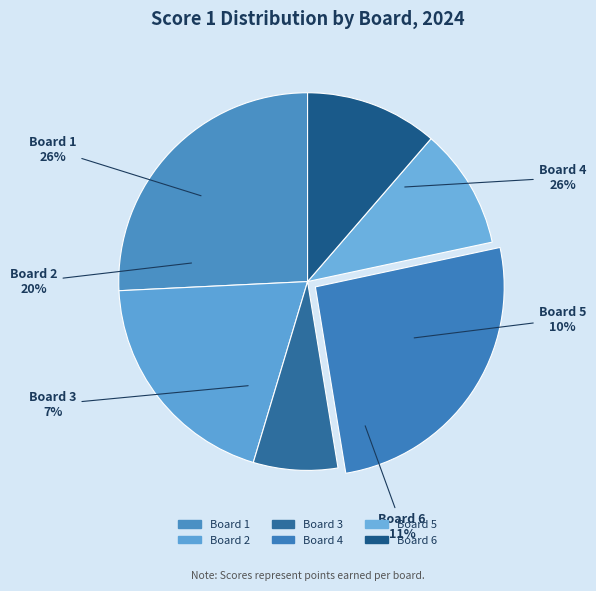

How many slices are in this pie chart?

6